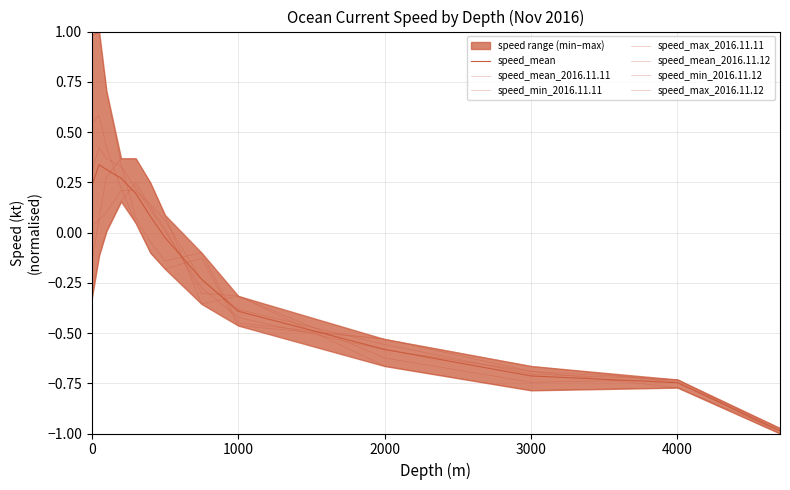

At which category does speed_max_2016.11.12 reach its first local valley?

500